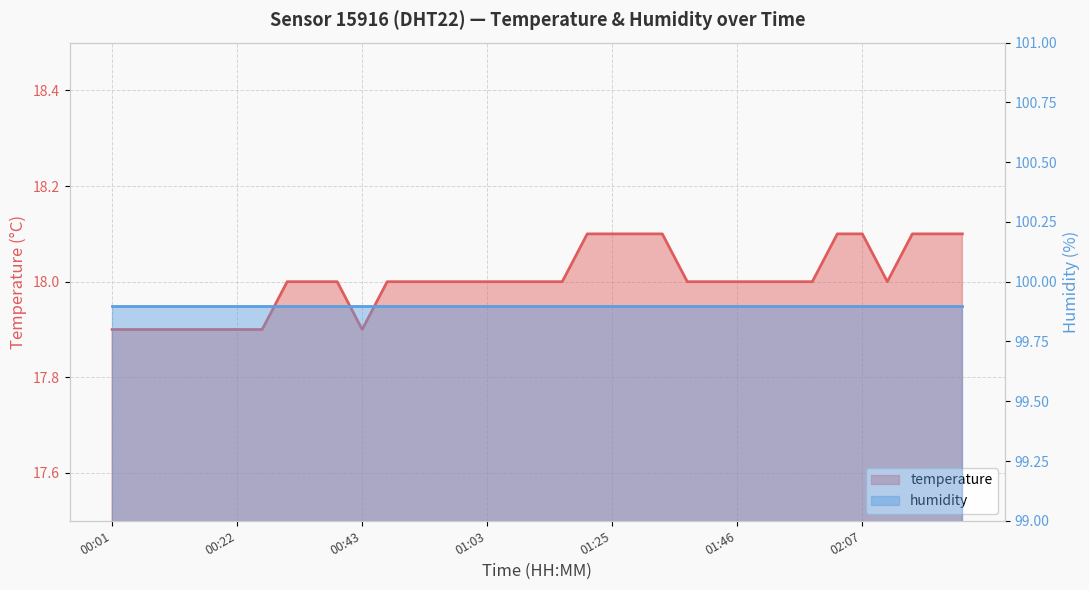

What is the minimum value shown in the chart?

17.9